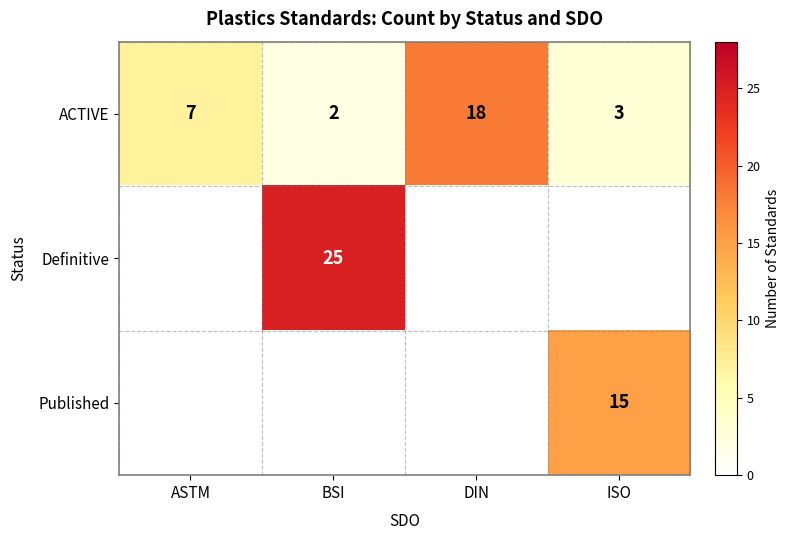

The value of Definitive at BSI is 12.1. True or false?

False